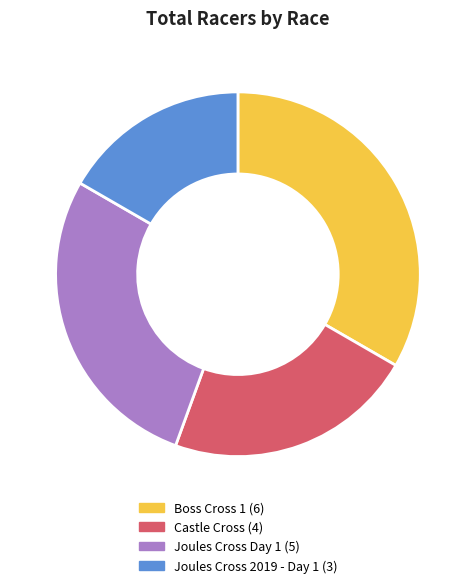

Do Boss Cross 1 and Joules Cross Day 1 together represent more than half of the pie?

Yes